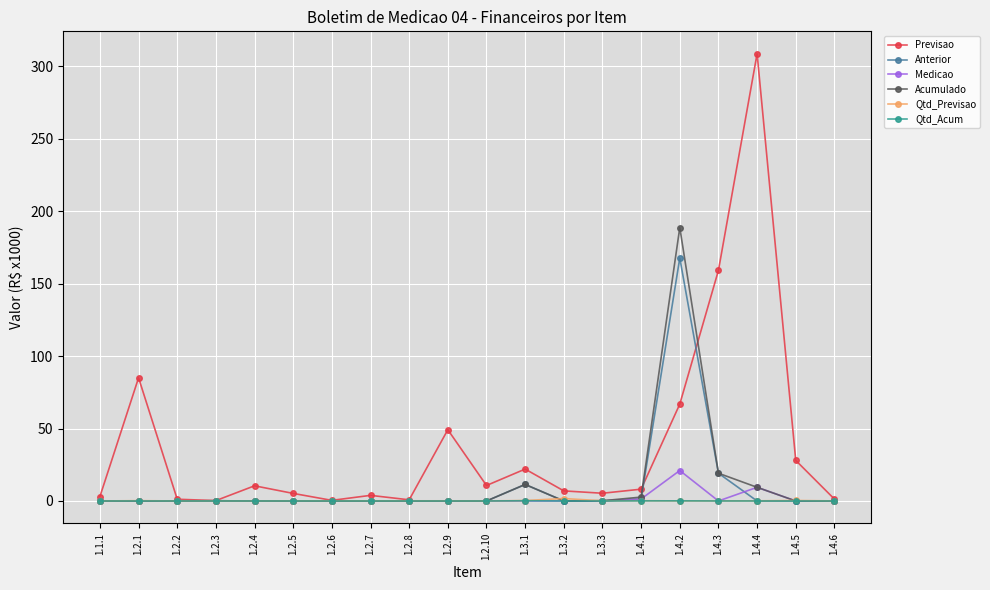

Where is Previsao nearest to the value 154?

1.4.3